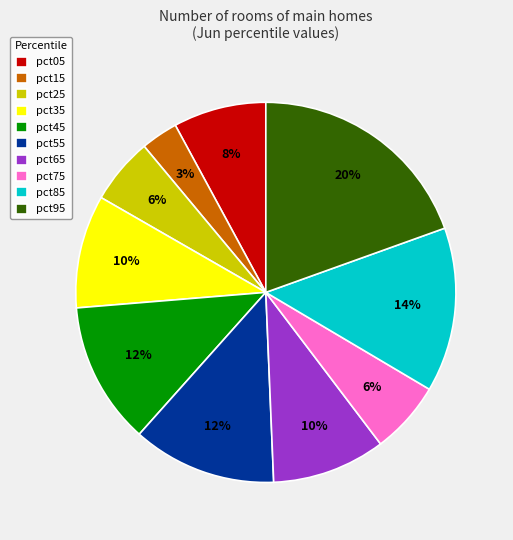

Is the sum of pct85 and pct35 greater than half?

No